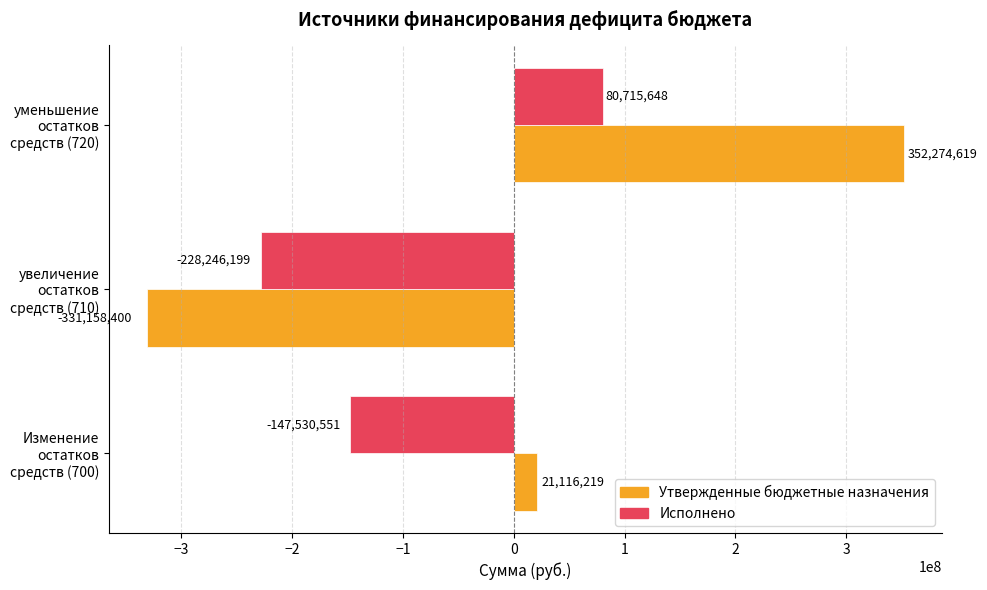

Rank the categories by Исполнено value from highest to lowest.

уменьшение остатков средств (720), Изменение остатков средств (700), увеличение остатков средств (710)